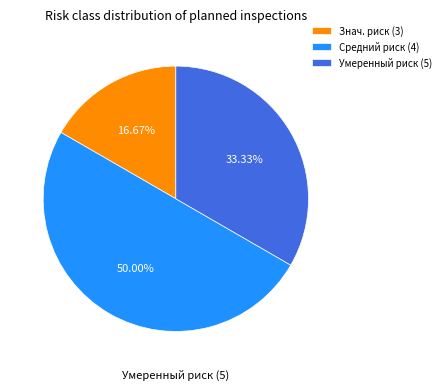

How many segments does this pie chart have?

3